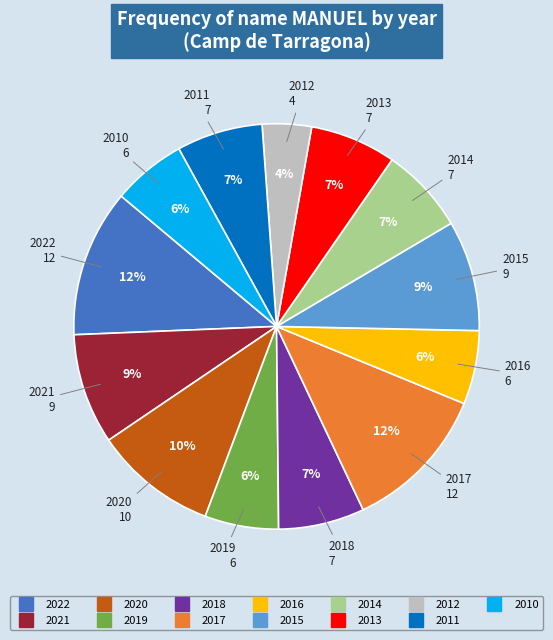

To the nearest percent, what percentage of the pie is 2022?

12%